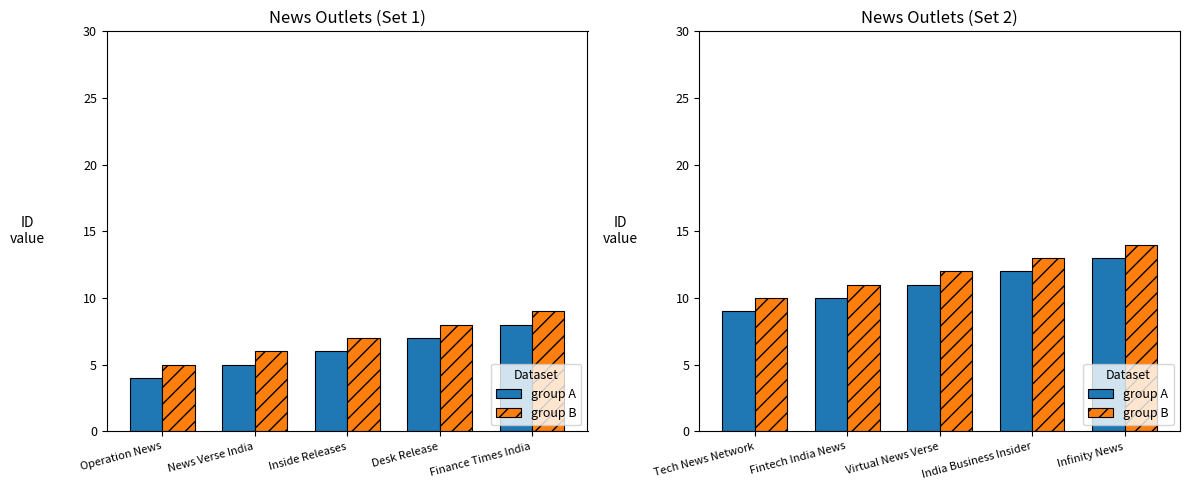

What are all the series names shown in the legend?

group A, group B